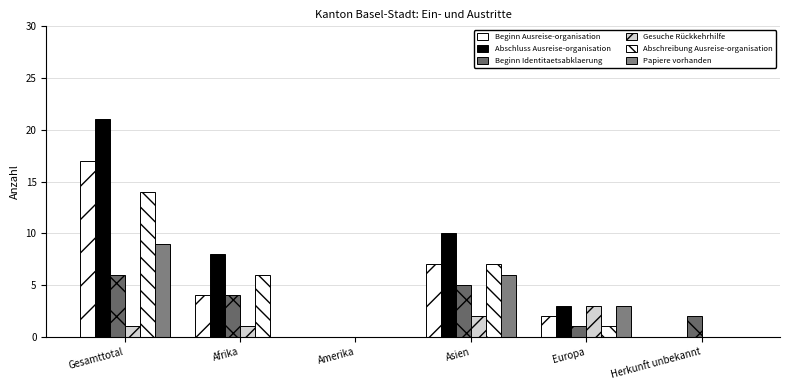

At which category is the sum across all series the highest?

Gesamttotal